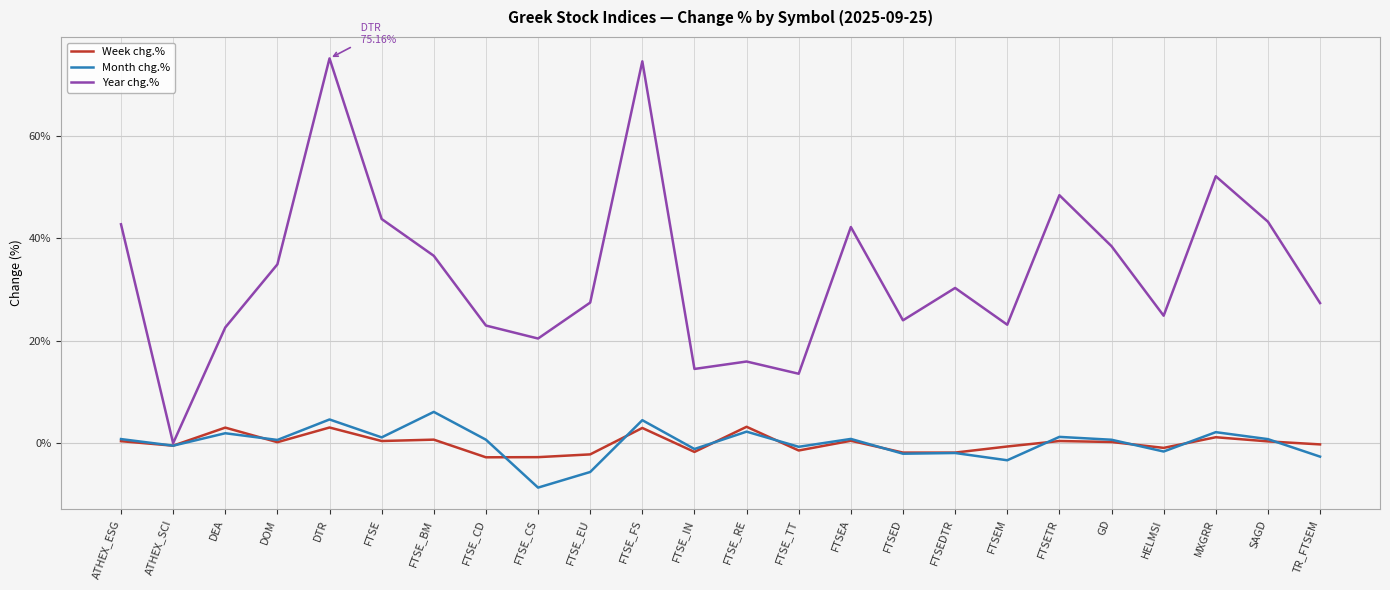

The value of Year chg.% at FTSE_BM is 53.3. True or false?

False